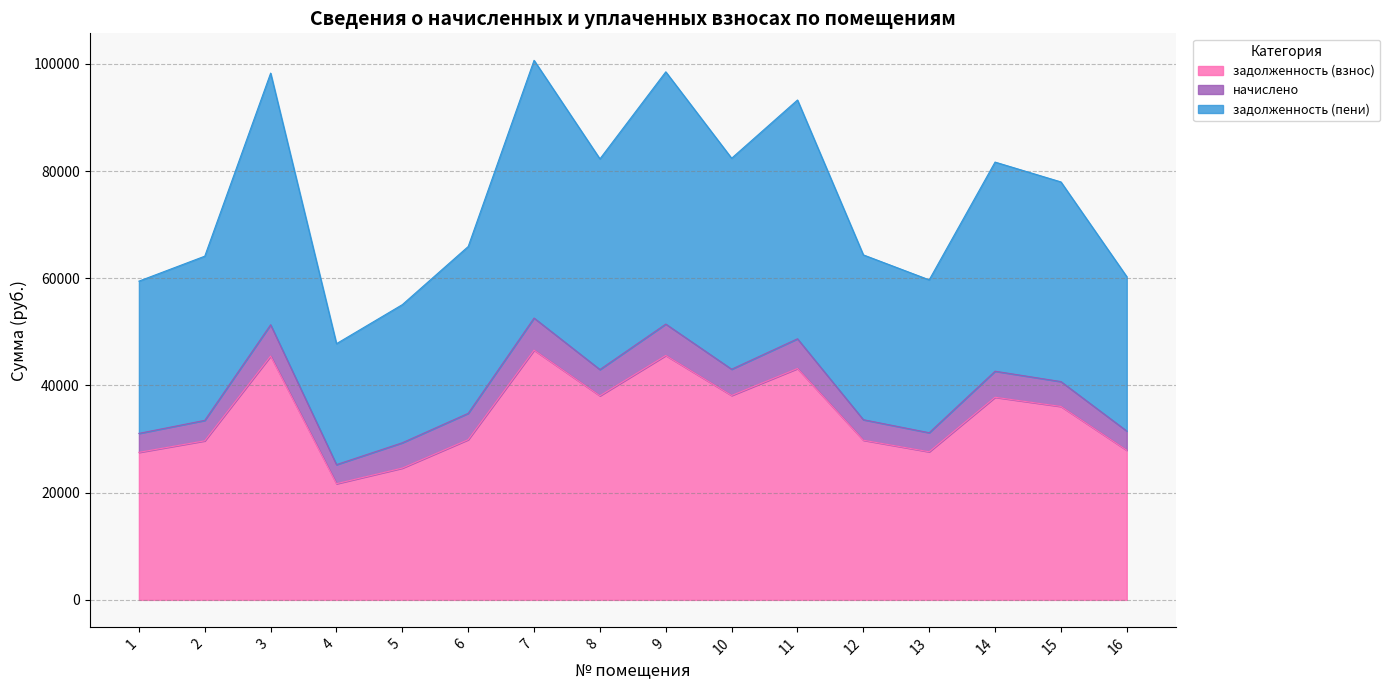

What is the spread (max minus min) of values at 10?

44256.6